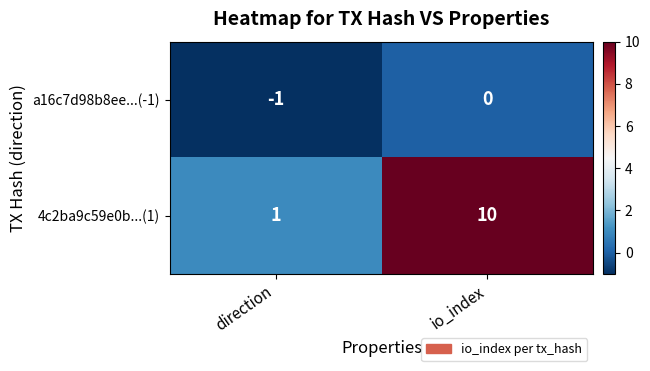

Reading right to left, what are all the values shown in this chart?

a16c7d98b8ee...(-1): io_index=0	direction=-1
4c2ba9c59e0b...(1): io_index=10	direction=1